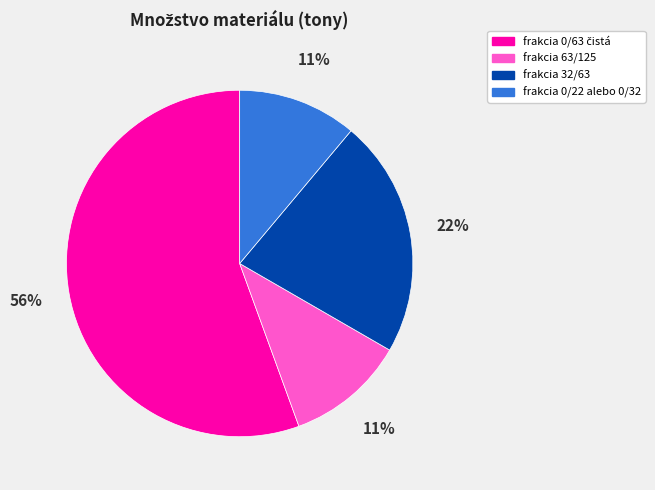

To the nearest percent, what is the average slice percentage?

25%